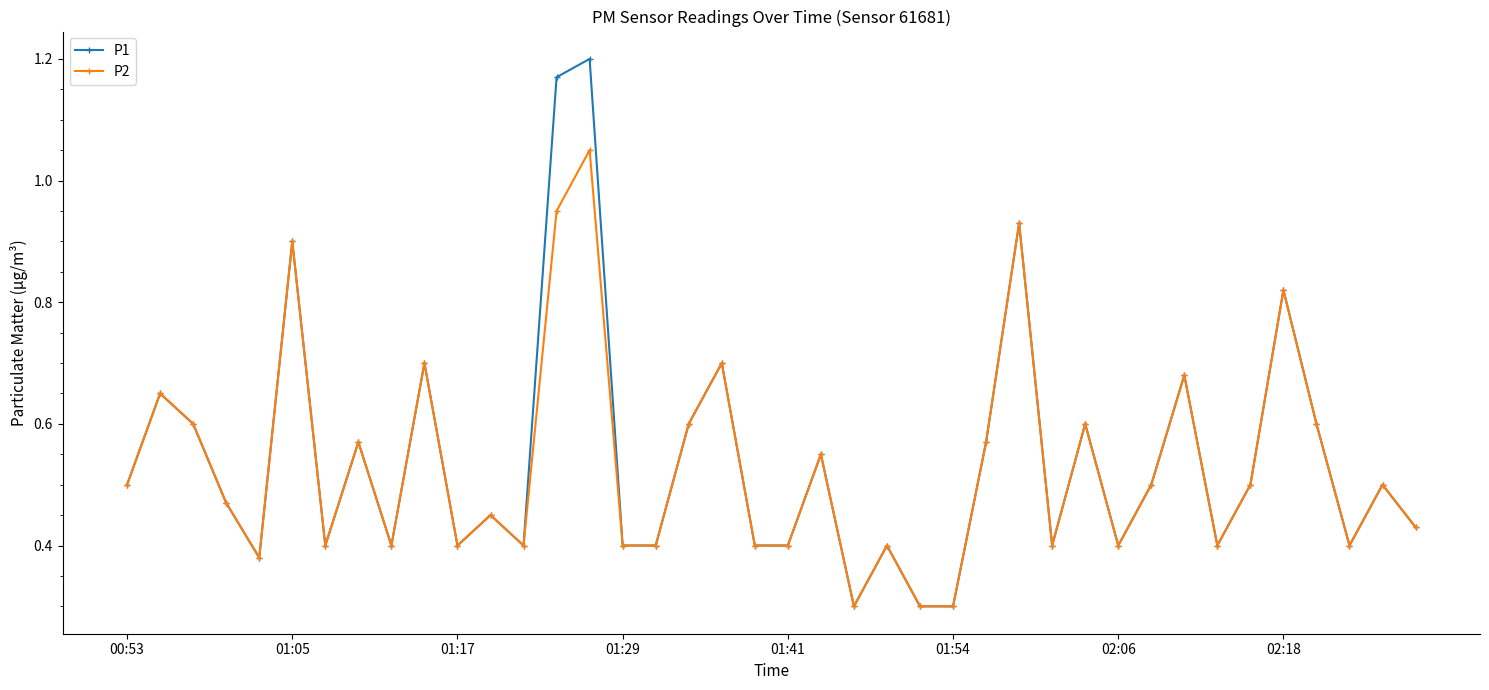

What is the sum of all P1 values?

21.7